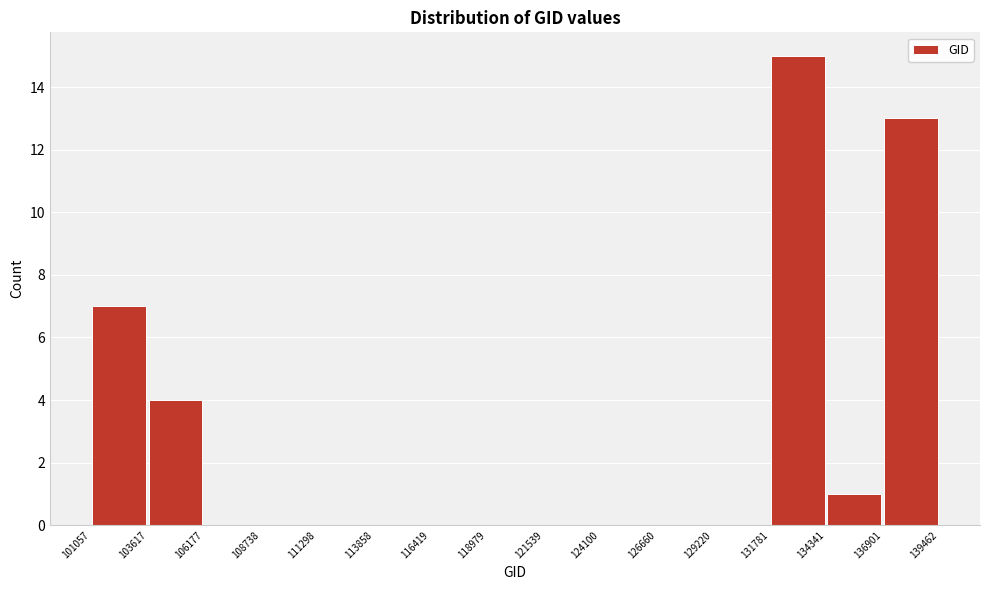

Reading left to right, list every bar in this chart as the range it spans on the x-axis followed by its height. The values are not printed on the chart, so give them approximately, as read against the axis.

101057 to 103617: 7
103617 to 106177: 4
106177 to 108738: 0
108738 to 111298: 0
111298 to 113858: 0
113858 to 116419: 0
116419 to 118979: 0
118979 to 121539: 0
121539 to 124100: 0
124100 to 126660: 0
126660 to 129220: 0
129220 to 131781: 0
131781 to 134341: 15
134341 to 136901: 1
136901 to 139462: 13